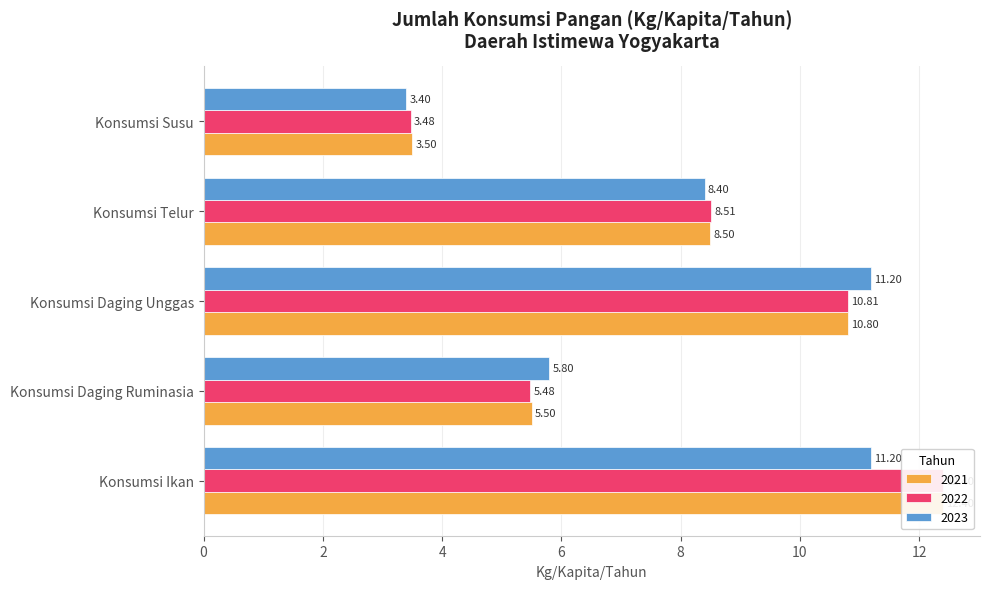

Which series has the widest spread of values?

2022